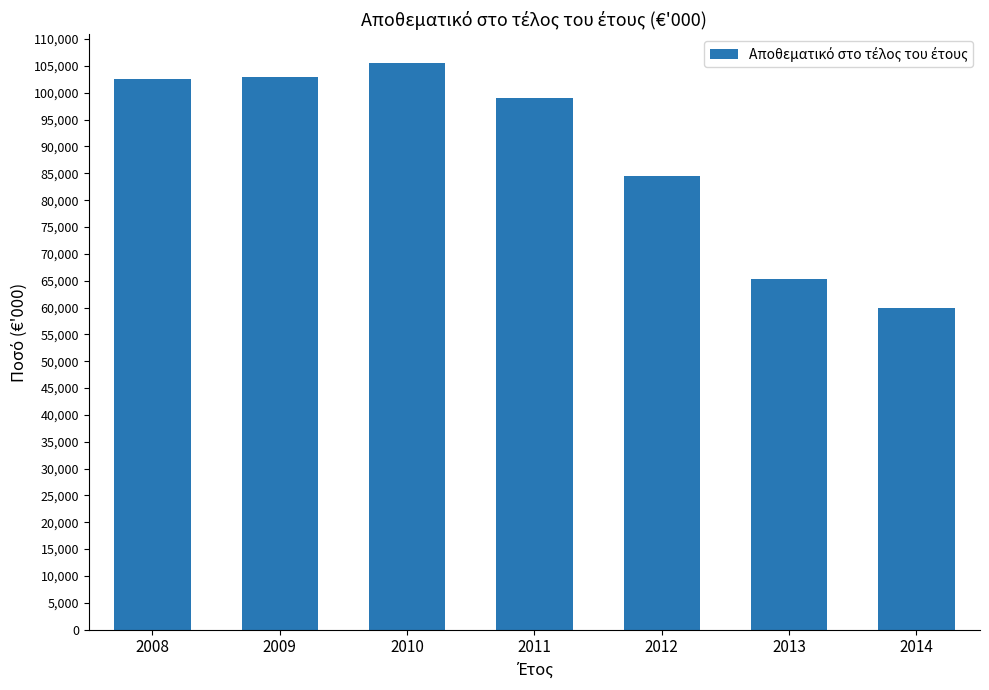

How many bars are there in total?

7